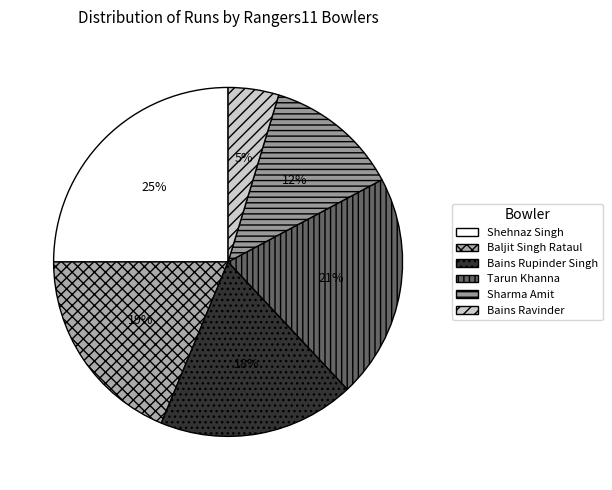

Which category has the biggest portion of the pie?

Shehnaz Singh